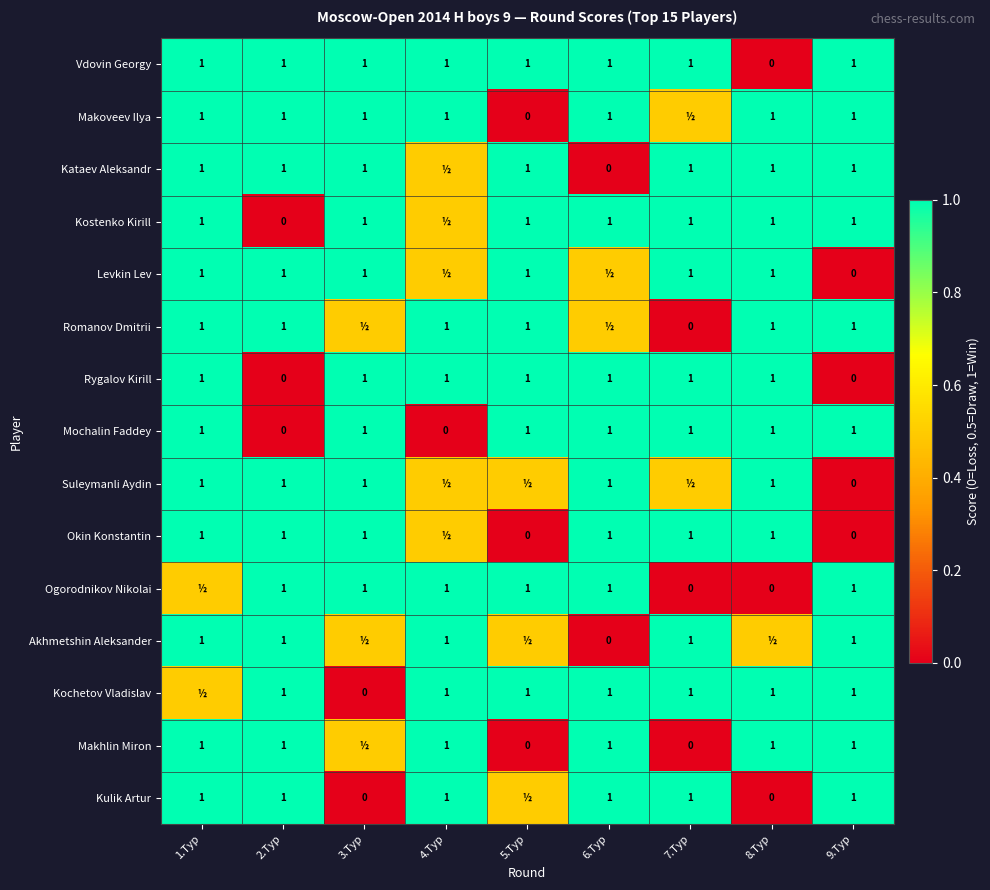

At how many categories does at least one series exceed 0?

9